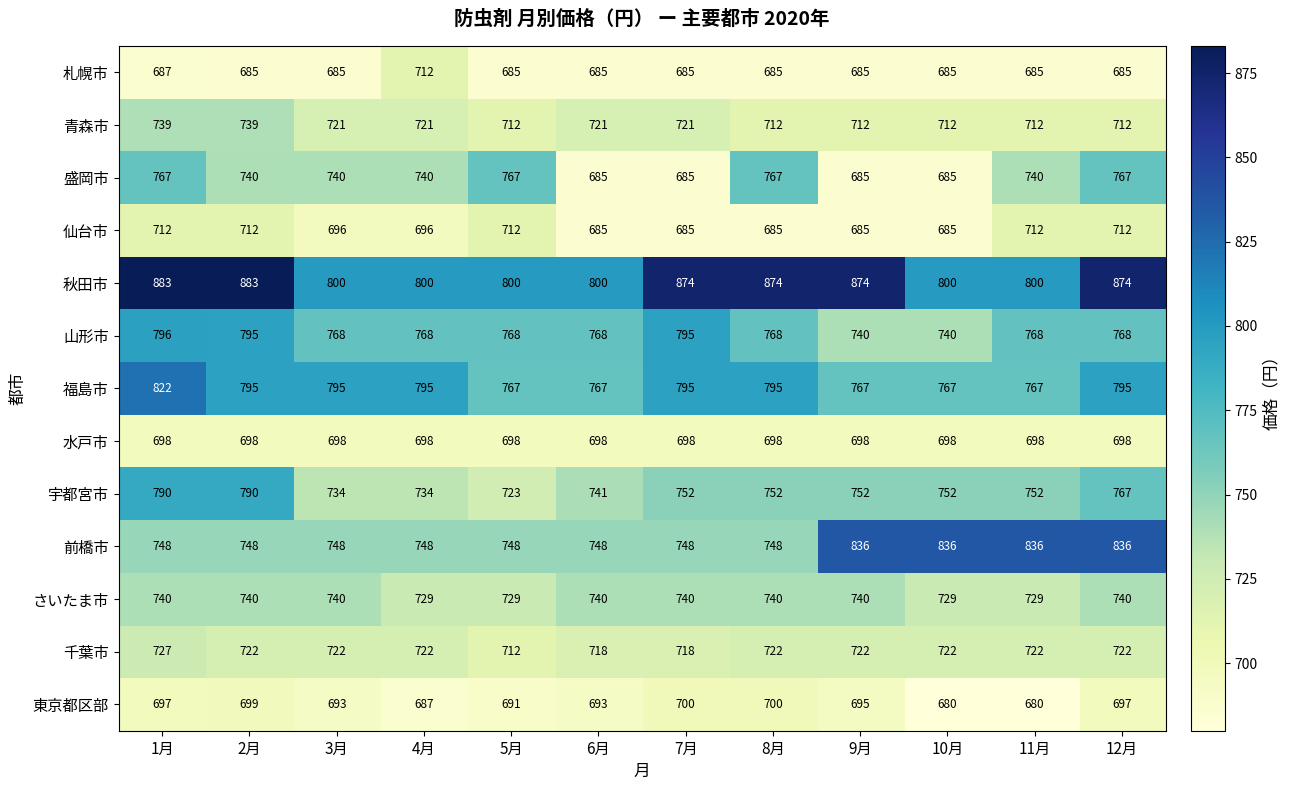

Rank the series at 4月 from highest to lowest value.

秋田市, 福島市, 山形市, 前橋市, 盛岡市, 宇都宮市, さいたま市, 千葉市, 青森市, 札幌市, 水戸市, 仙台市, 東京都区部